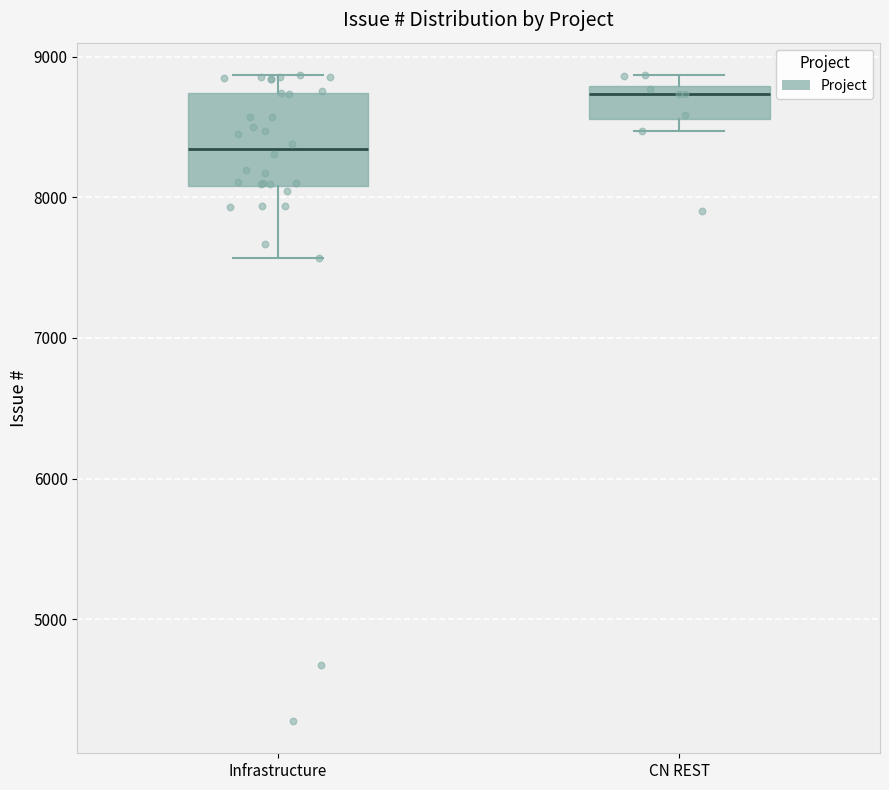

Which box has the lowest median line?

Infrastructure